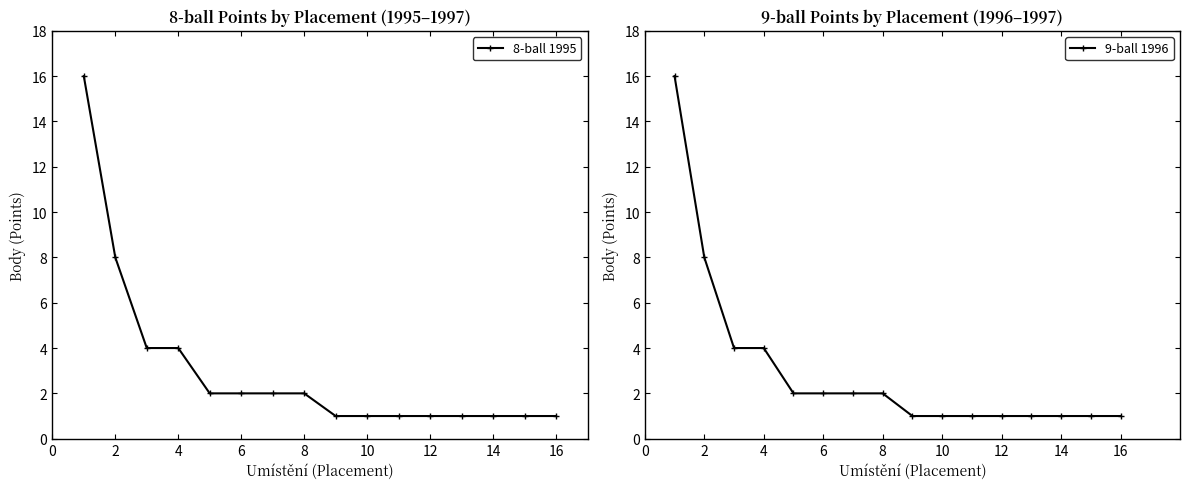

True or false: 9-ball 1996 and 8-ball 1995 cross at least once.

False